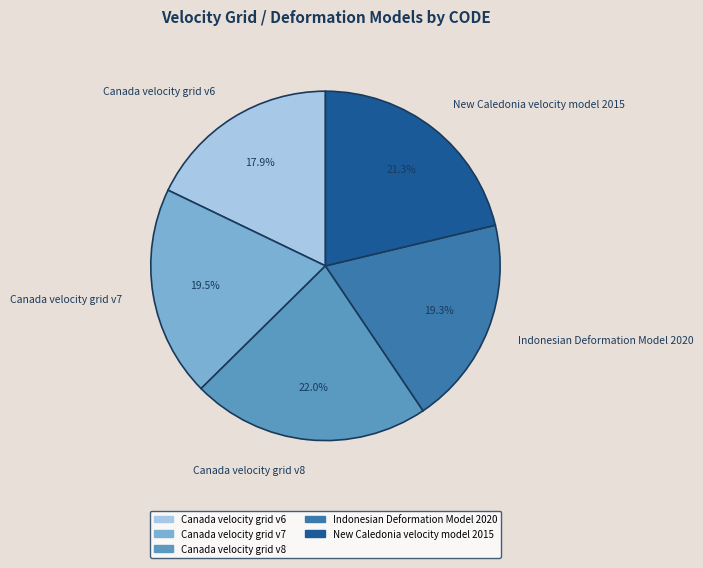

How many segments does this pie chart have?

5